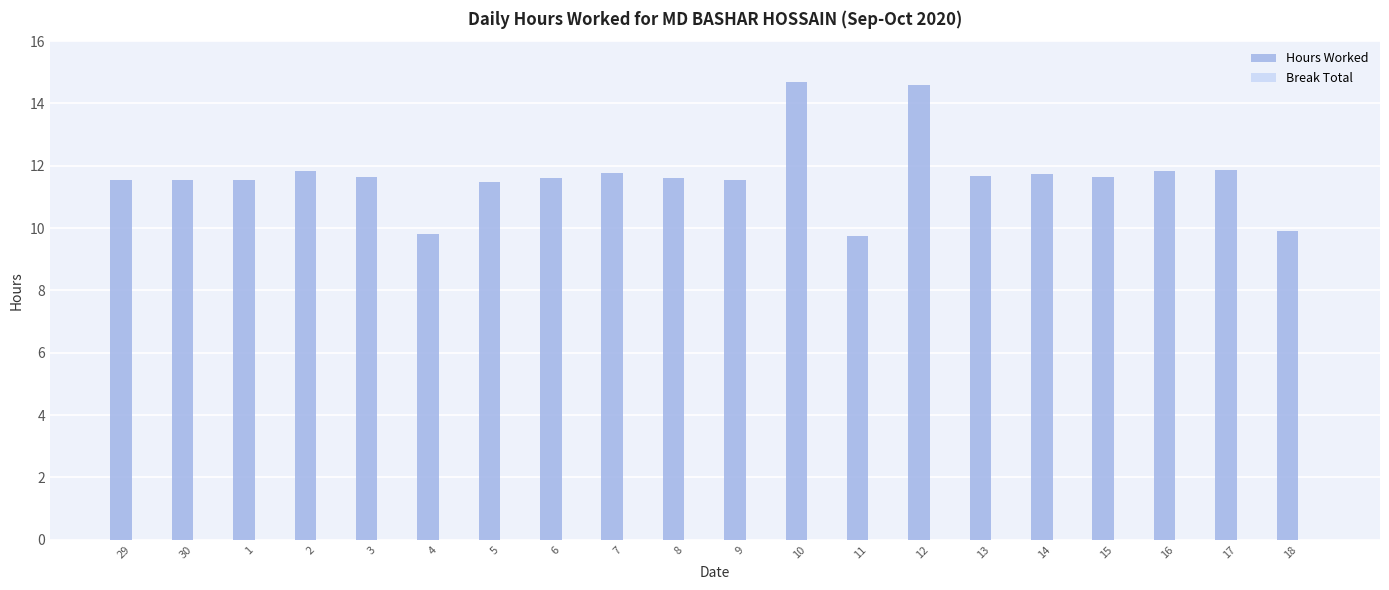

The value at 15 is 18.6. True or false?

False